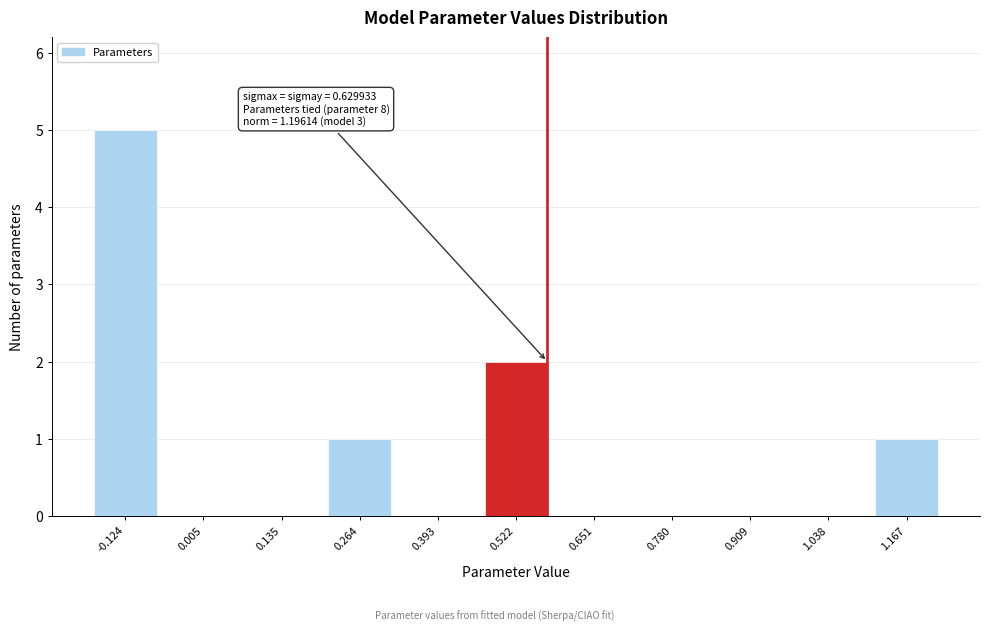

Reading left to right, list all the values displayed in this chart.

-0.124=5	0.005=0	0.135=0	0.264=1	0.393=0	0.522=2	0.651=0	0.780=0	0.909=0	1.038=0	1.167=1